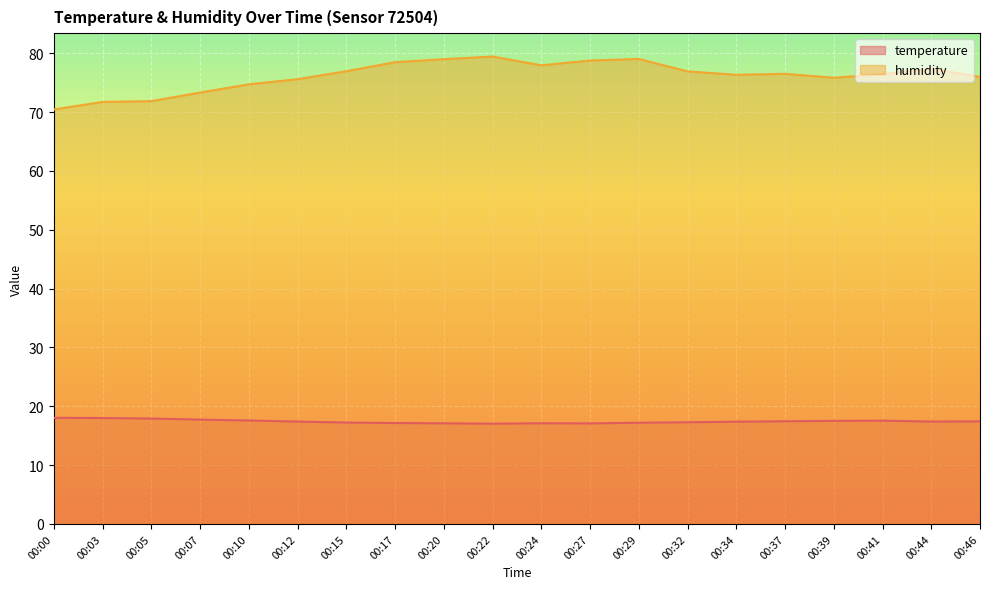

At 00:15, list the series in order from largest to smallest.

humidity, temperature